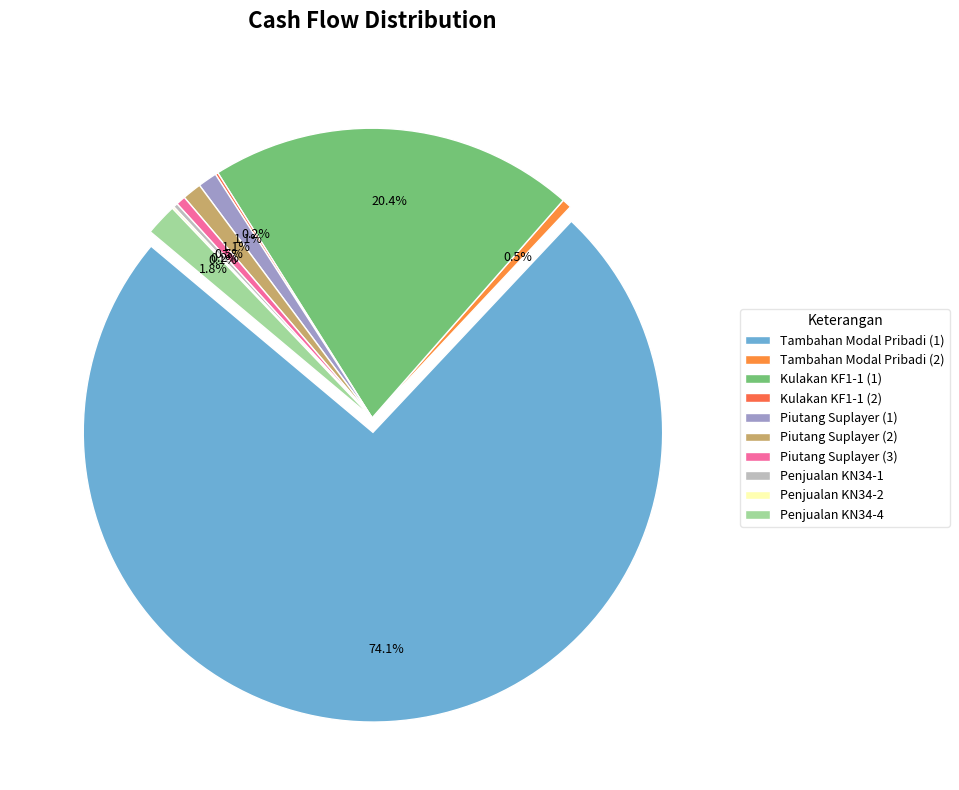

What is the smallest slice in the pie chart?

Penjualan KN34-2